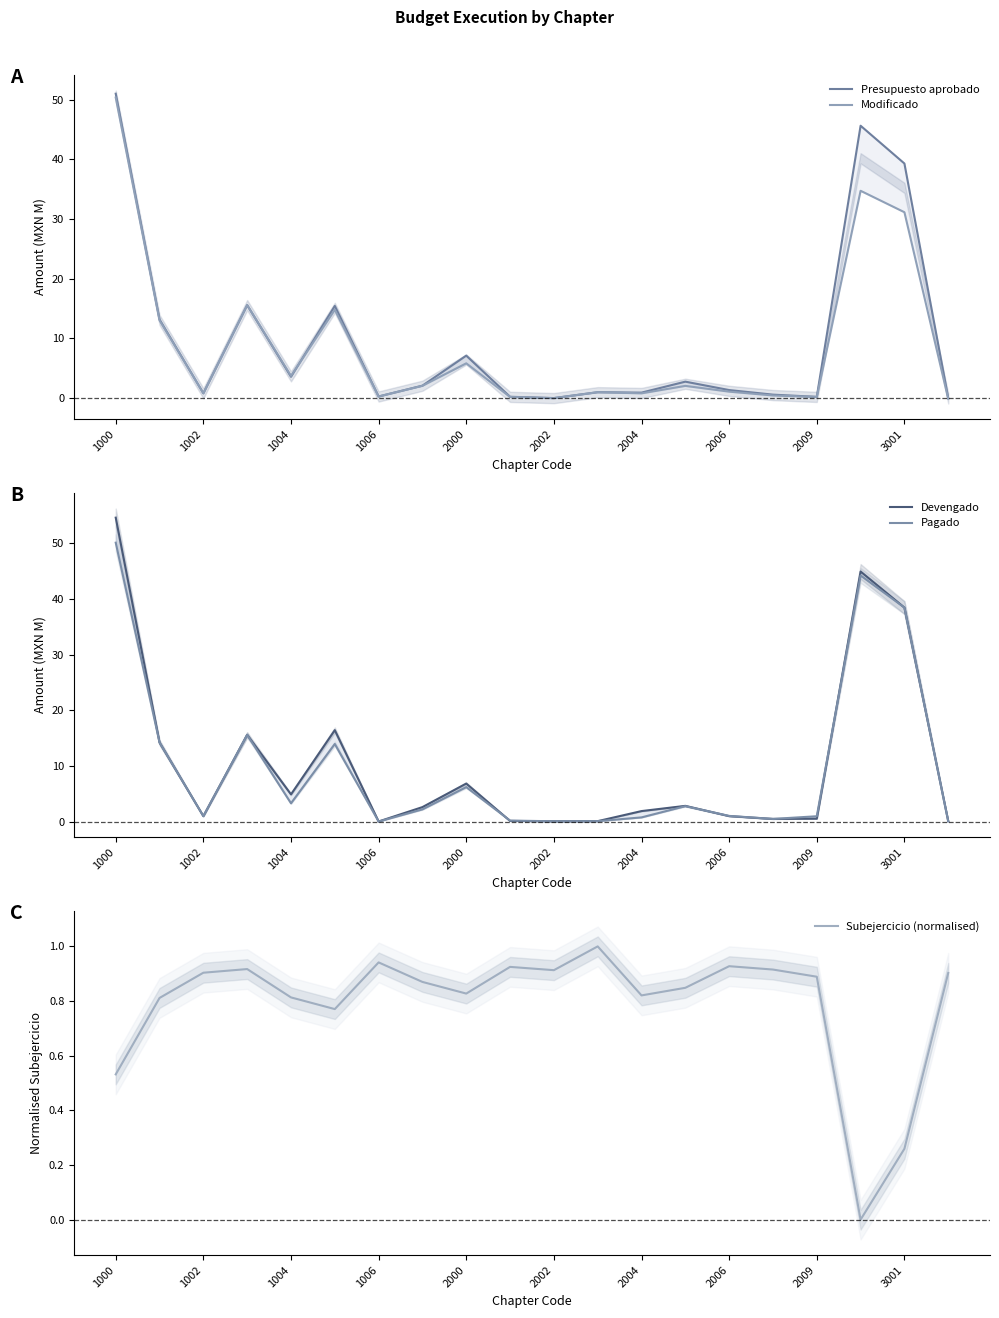

The Subejercicio (normalised) series shows 1.5 at 2006. True or false?

False